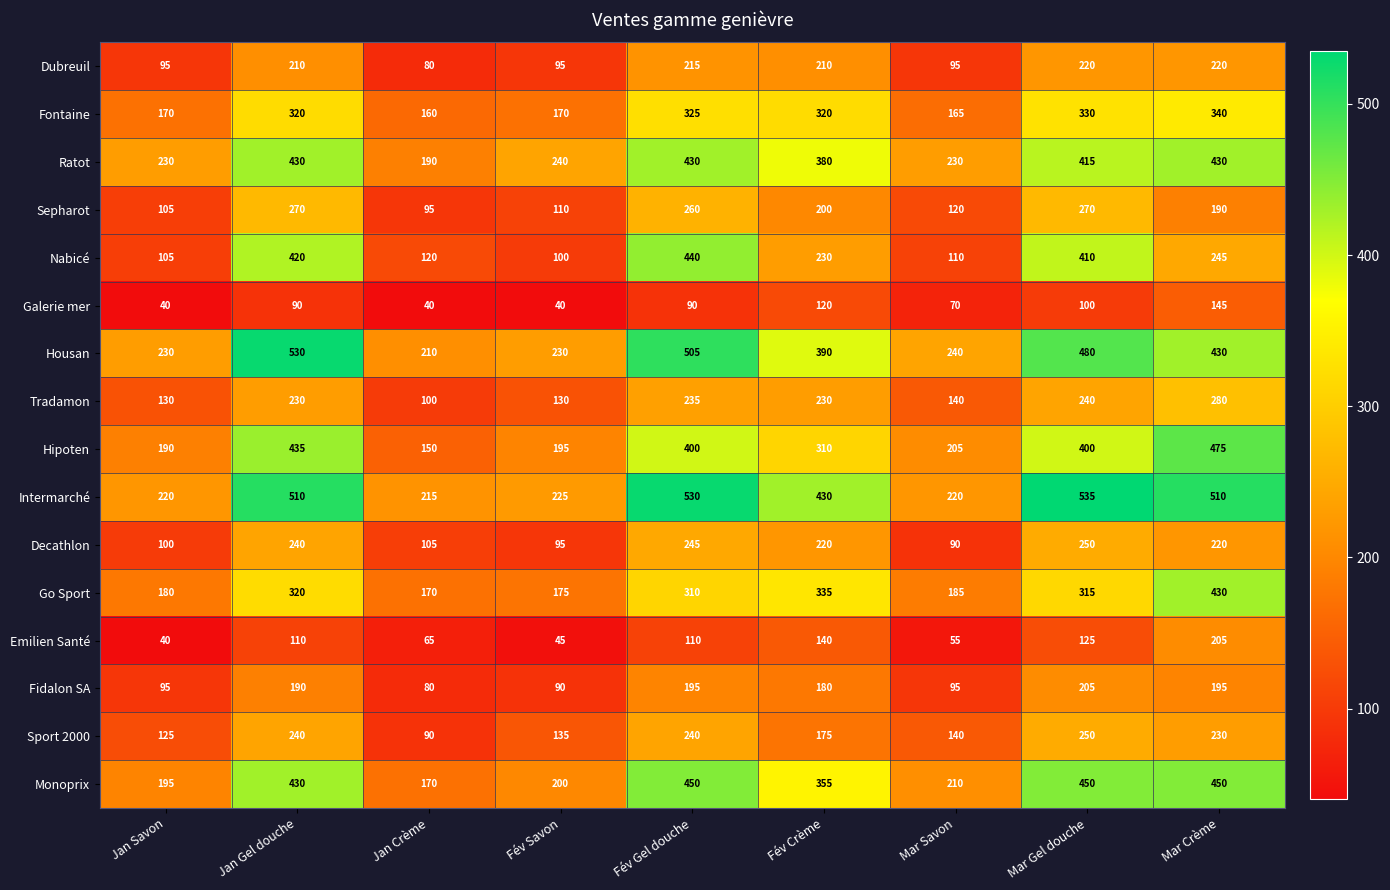

What is the maximum value shown in the chart?

535